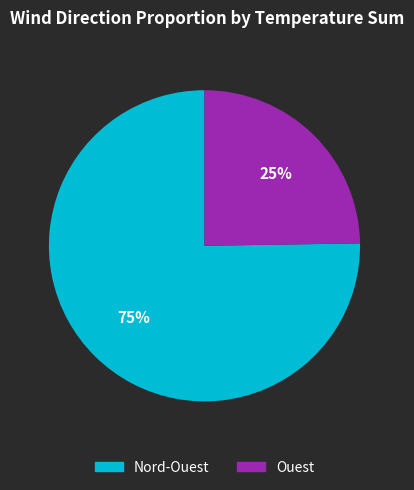

To the nearest percent, what is the average slice percentage?

50%